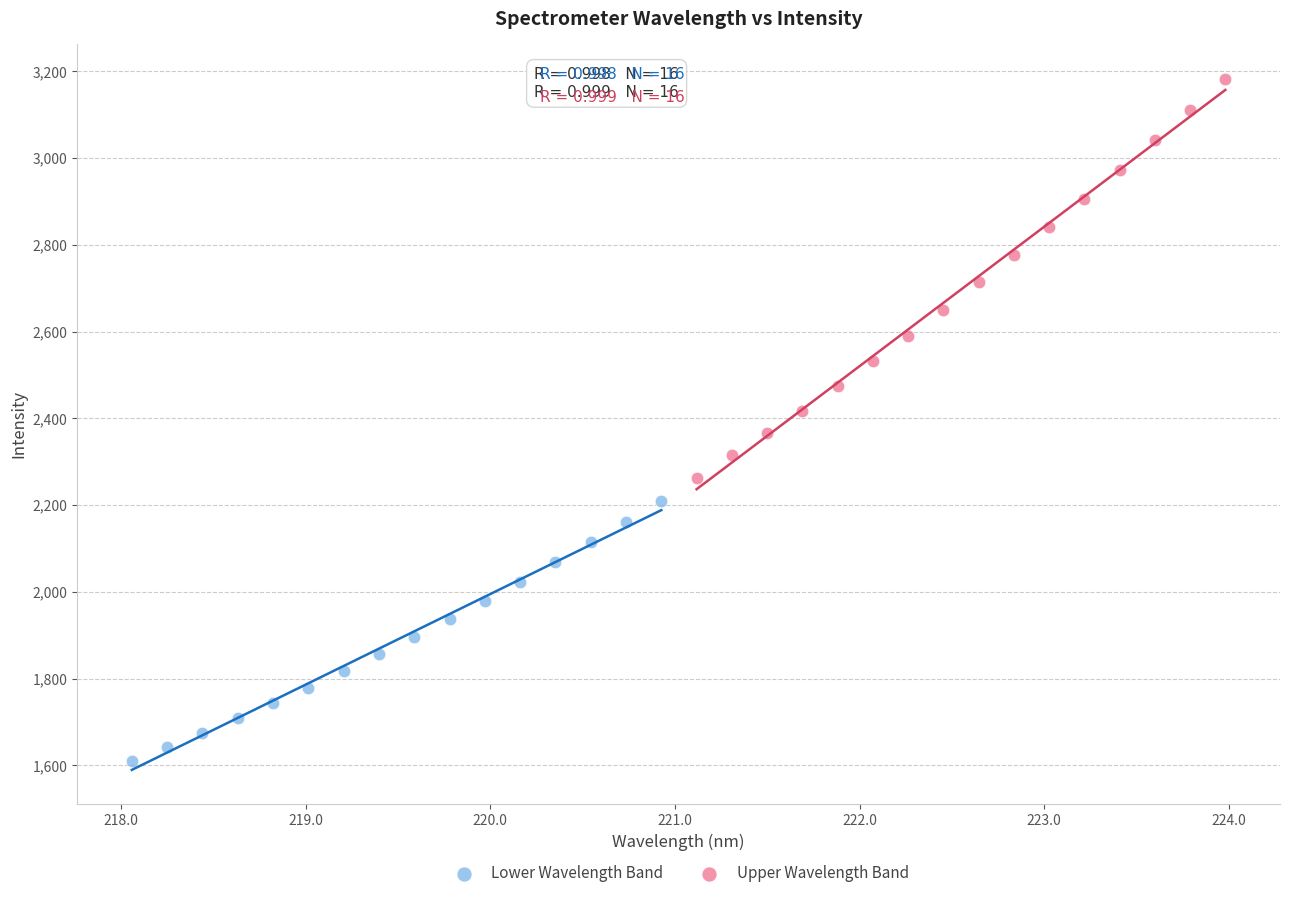

Which series reaches the minimum Y coordinate?

Lower Wavelength Band